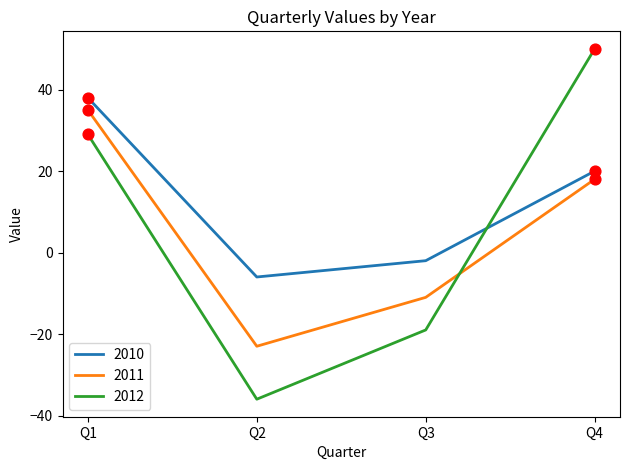

Which series changed the most between Q2 and Q3?

2012